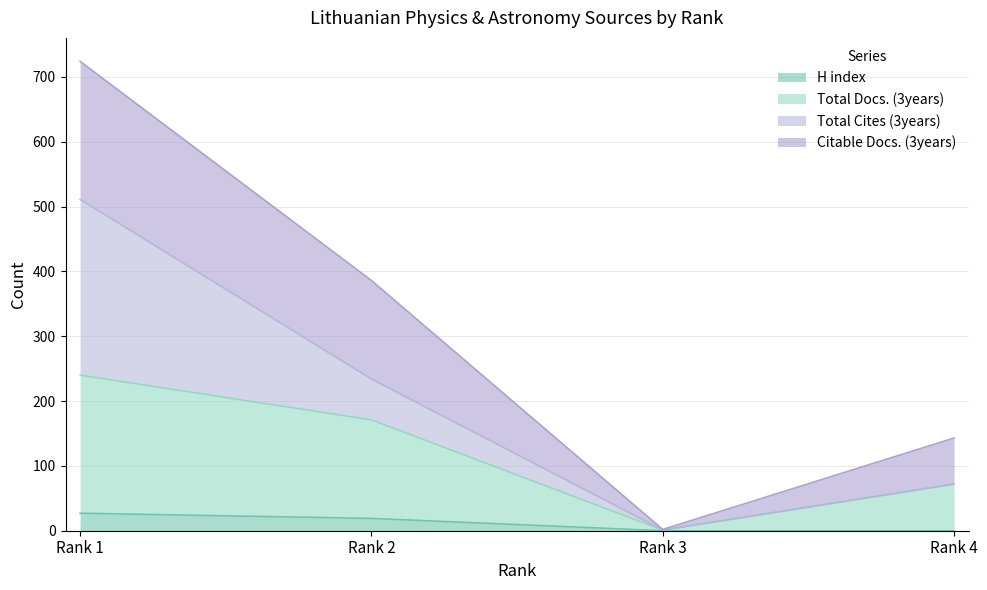

What is the highest value of the H index series?

27